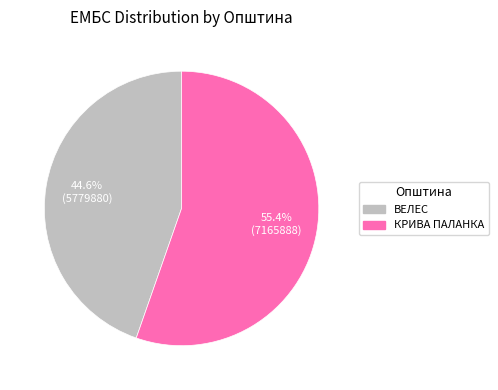

Which has a higher value, ВЕЛЕС or КРИВА ПАЛАНКА?

КРИВА ПАЛАНКА